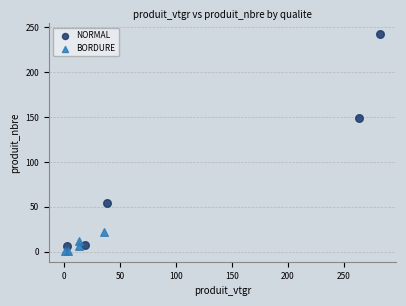

Which series has the widest spread of Y values?

NORMAL